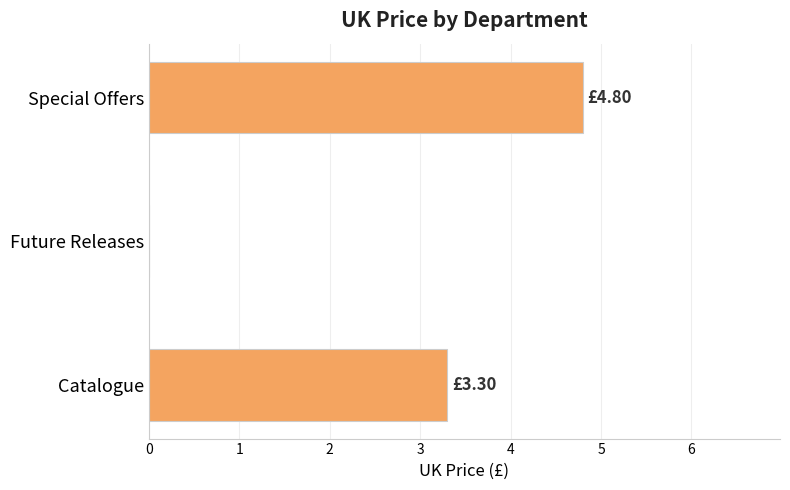

What is the sum of the values at Special Offers and Catalogue?

8.1